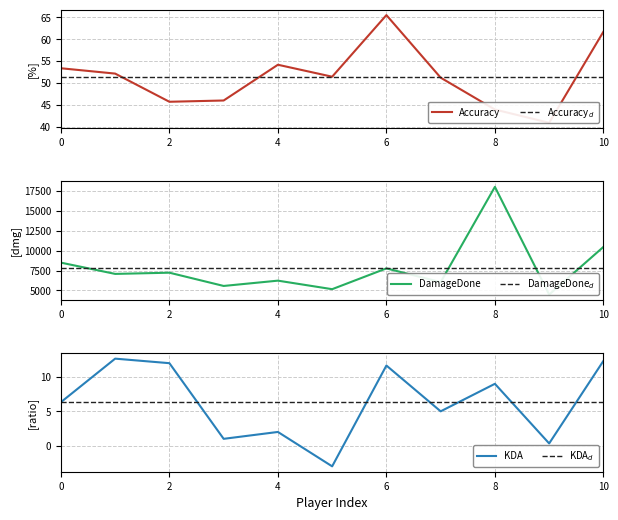

Is this an area chart (filled region under the line)?

No